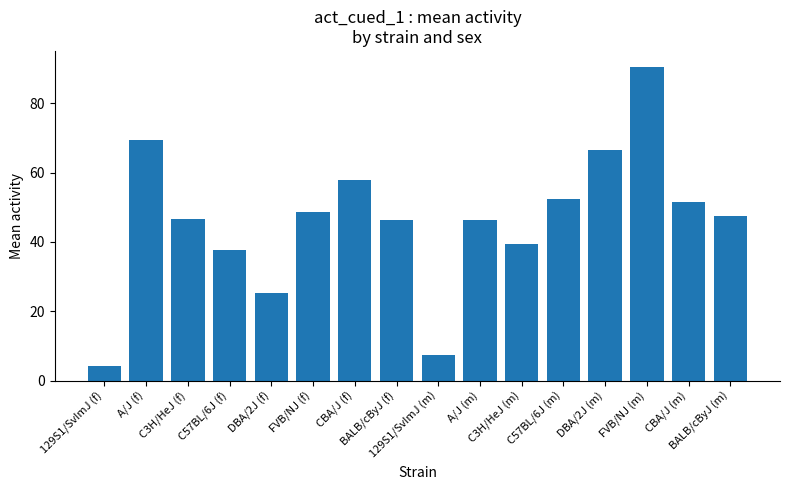

What is the sum of all values?

737.4